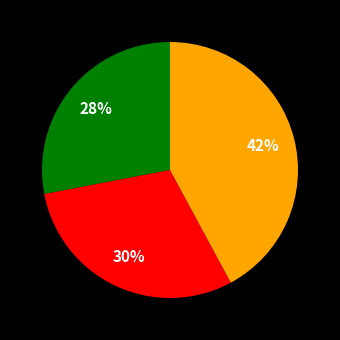

Is there any slice that represents more than half of the pie?

No